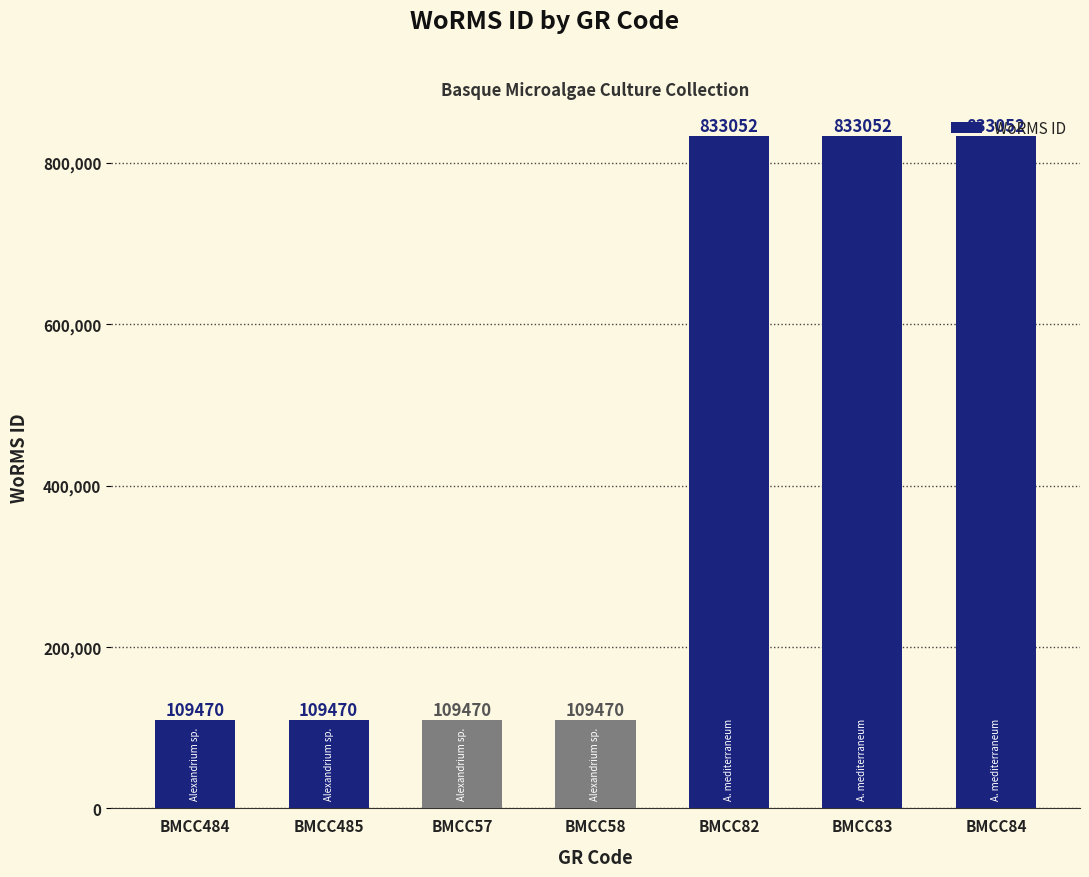

What value does the data have at BMCC57, to the nearest 10?

109470